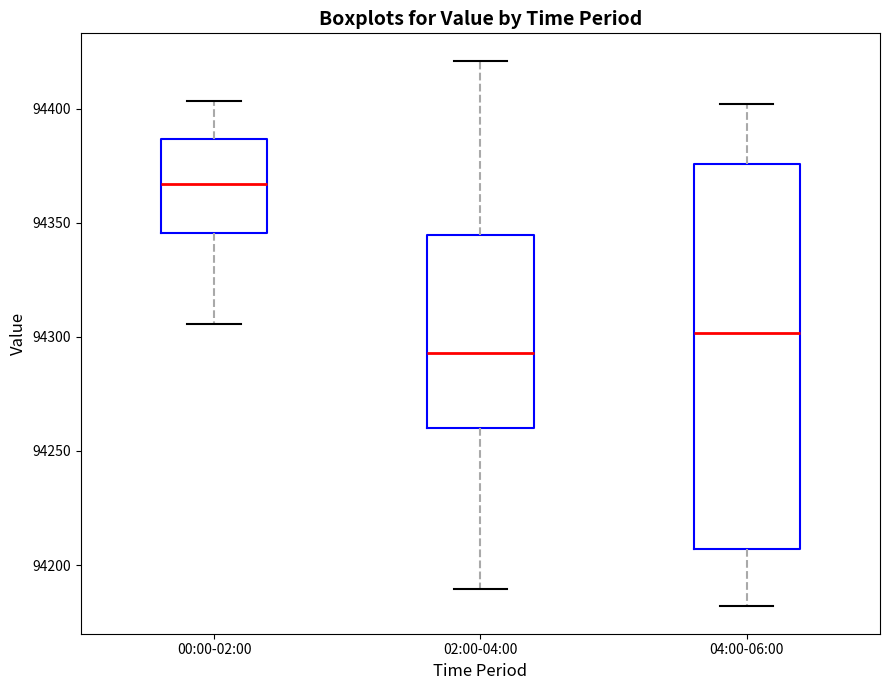

Reading left to right, read every box against the y-axis: the position of its median line, the range the box covers, and the ends of its whiskers. The values are not printed on the chart, so give them approximately, as read against the axis.

00:00-02:00: median 94365, box 94345 to 94385, whiskers 94305 to 94405
02:00-04:00: median 94295, box 94260 to 94345, whiskers 94190 to 94420
04:00-06:00: median 94300, box 94205 to 94375, whiskers 94180 to 94400